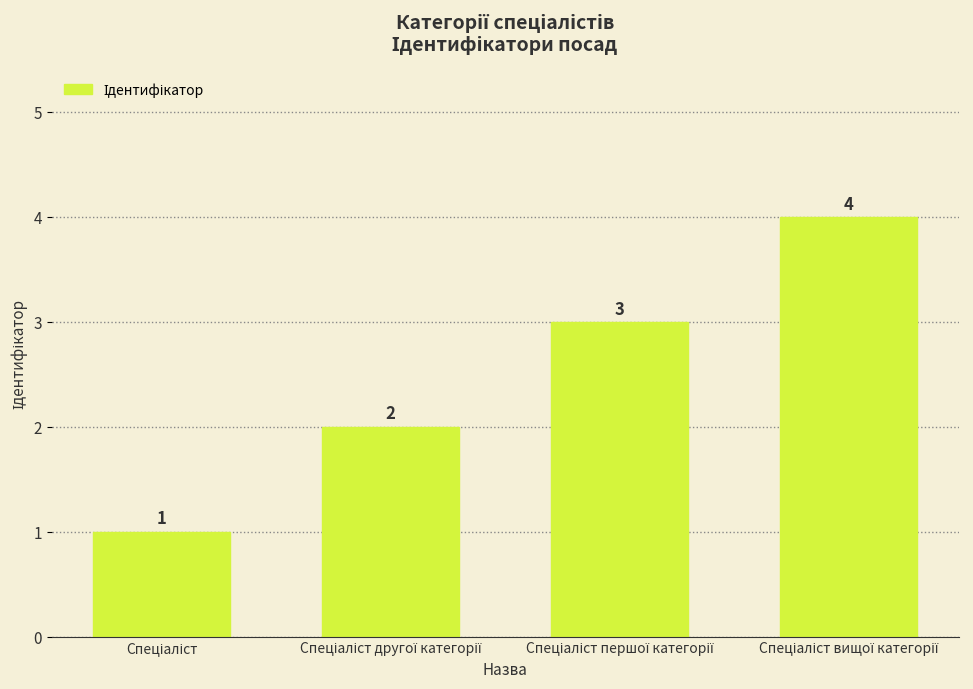

How many values are between 2 and 4?

3